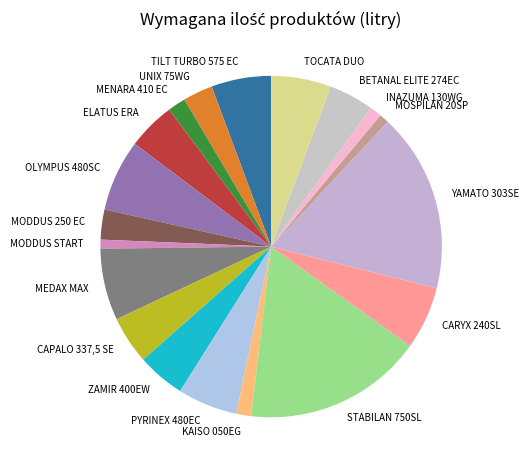

The INAZUMA 130WG slice represents 11% of the pie. True or false?

False